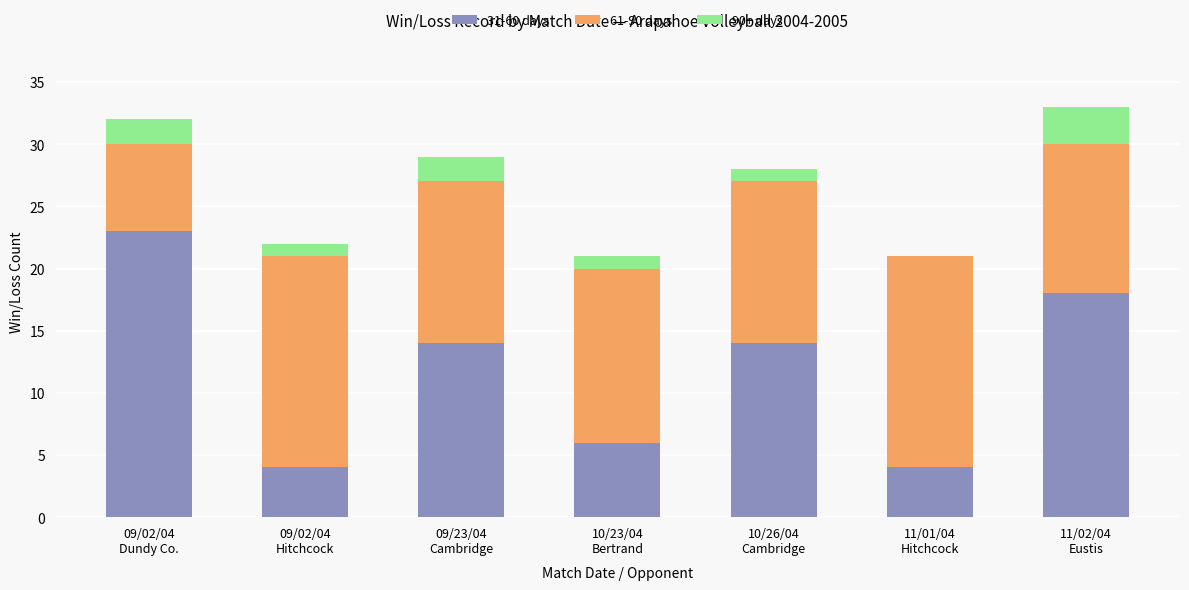

What is the highest value of the 31-60 days series?

23